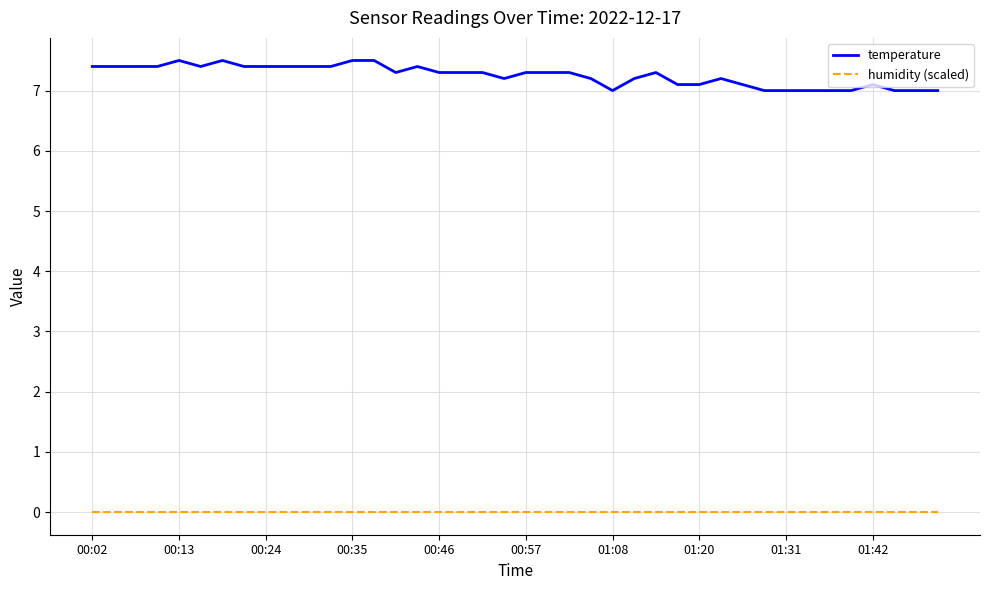

Which series has the largest range (max minus min)?

temperature